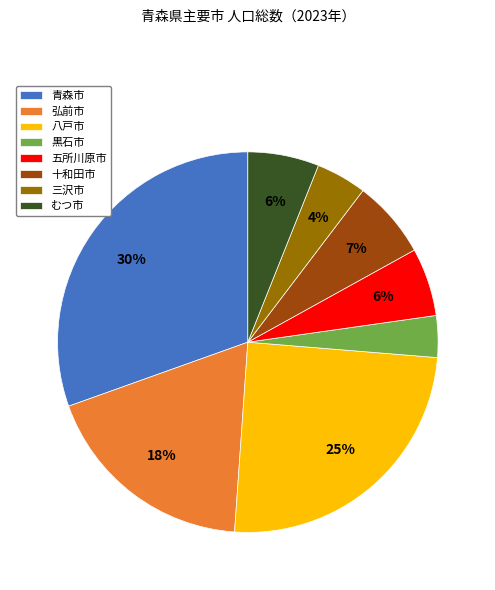

Is there any slice that represents more than half of the pie?

No